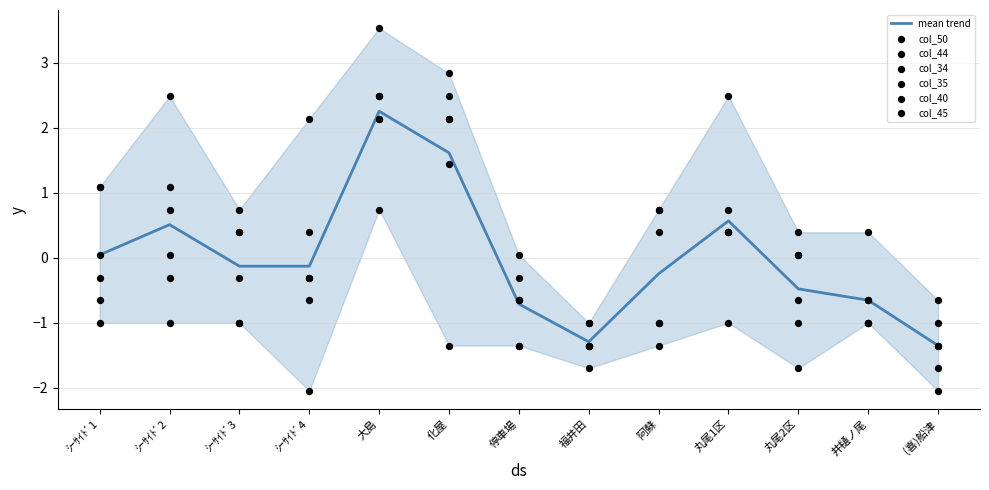

Which series has the widest spread of Y values?

col_45